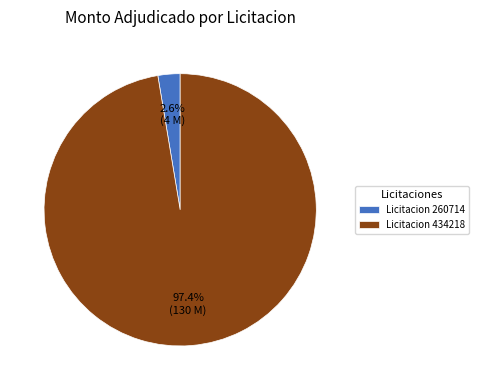

What is the smallest slice in the pie chart?

Licitacion 260714